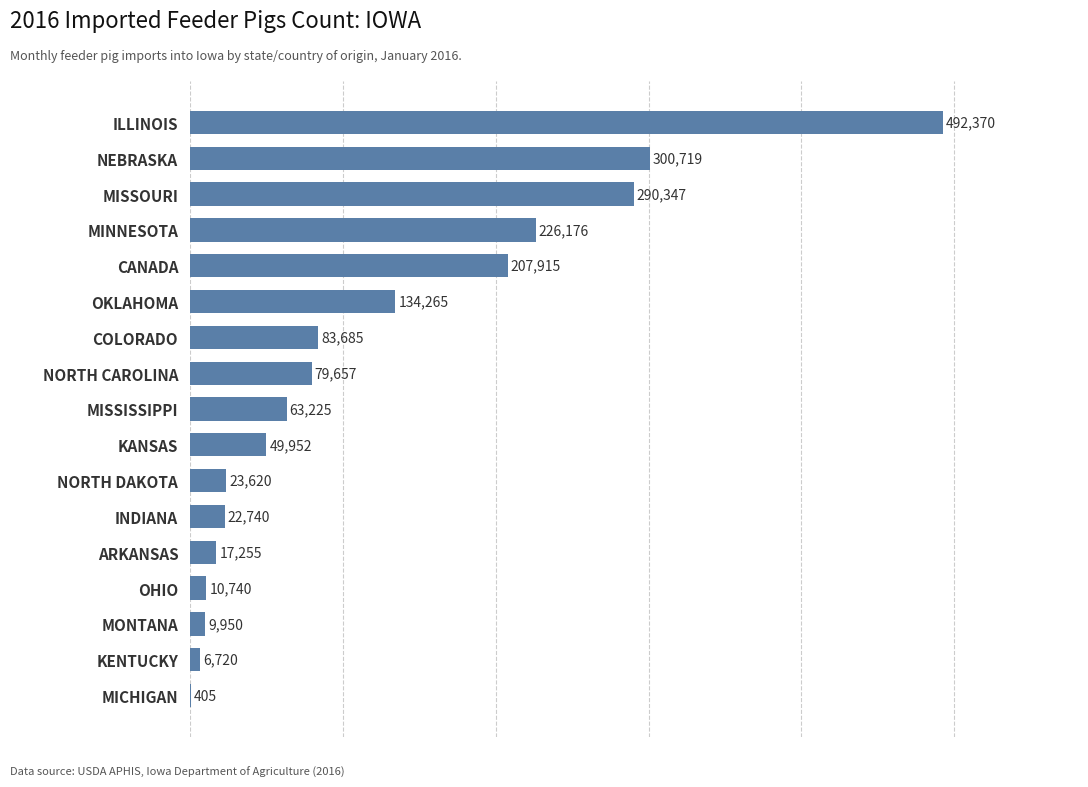

What is the sum of the values at NEBRASKA and ARKANSAS?

317974